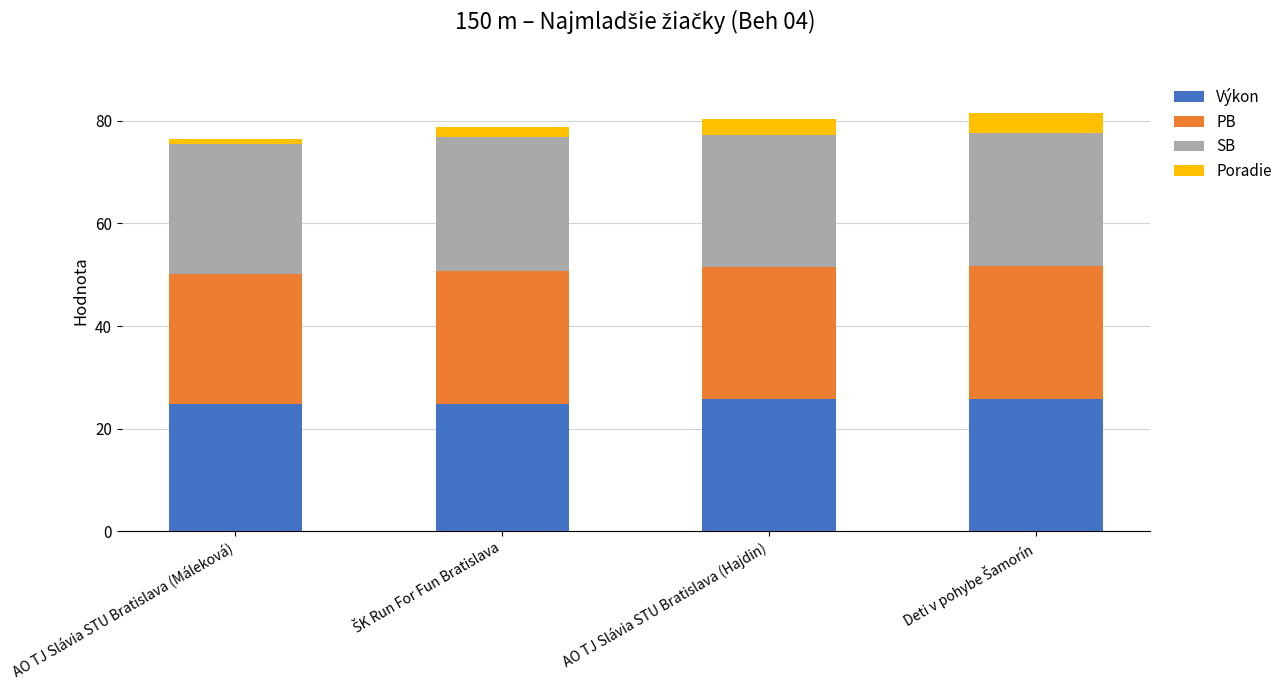

What are all the series names shown in the legend?

Výkon, PB, SB, Poradie